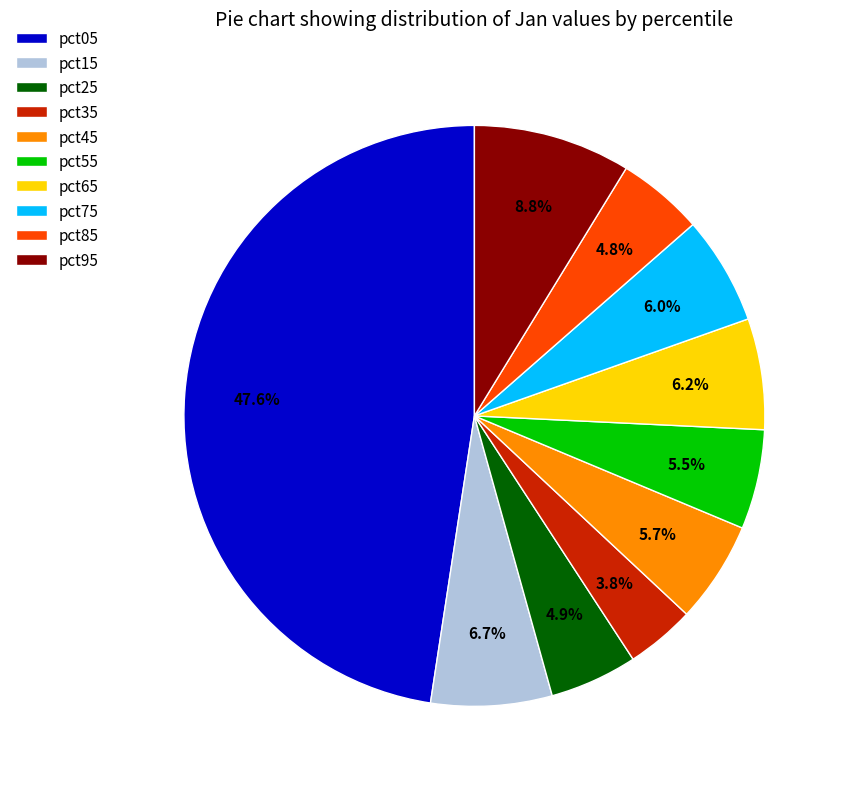

What is the largest slice in the pie chart?

pct05